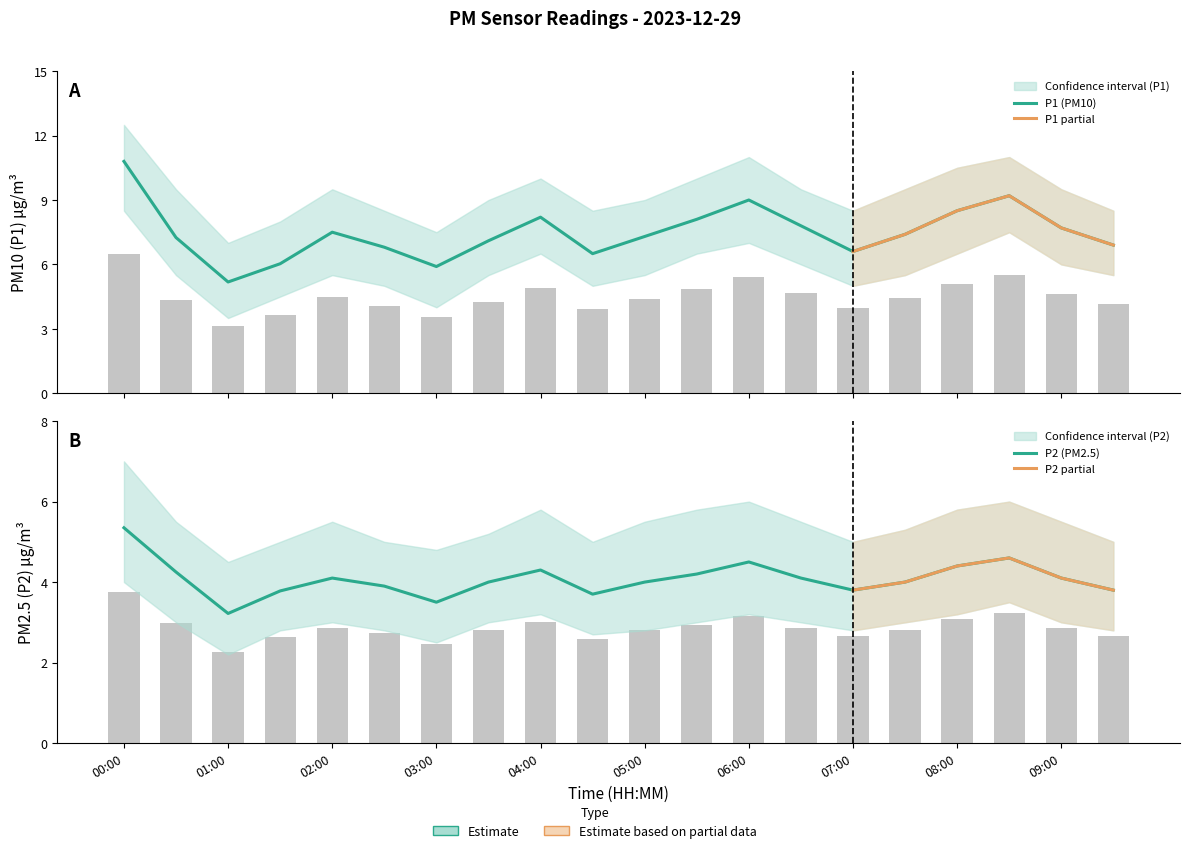

What is the label of the 11th bar from the right?

04:30